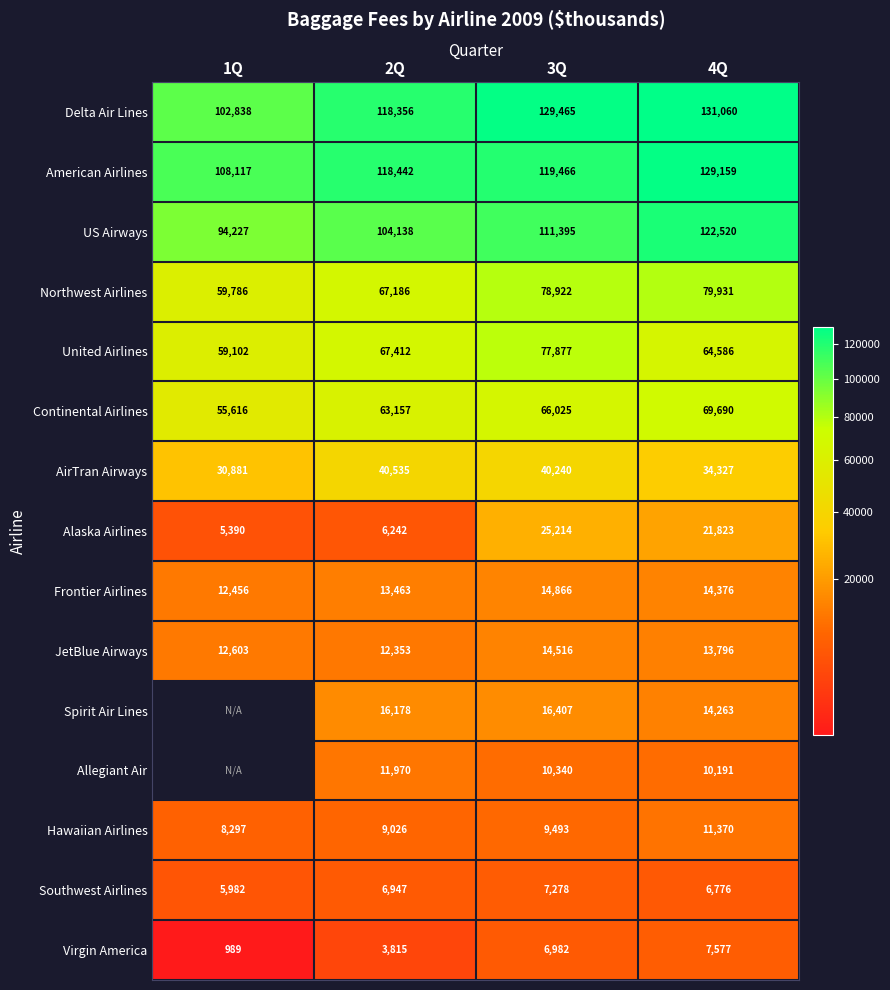

List the labels in order of US Airways value, largest first.

4Q, 3Q, 2Q, 1Q